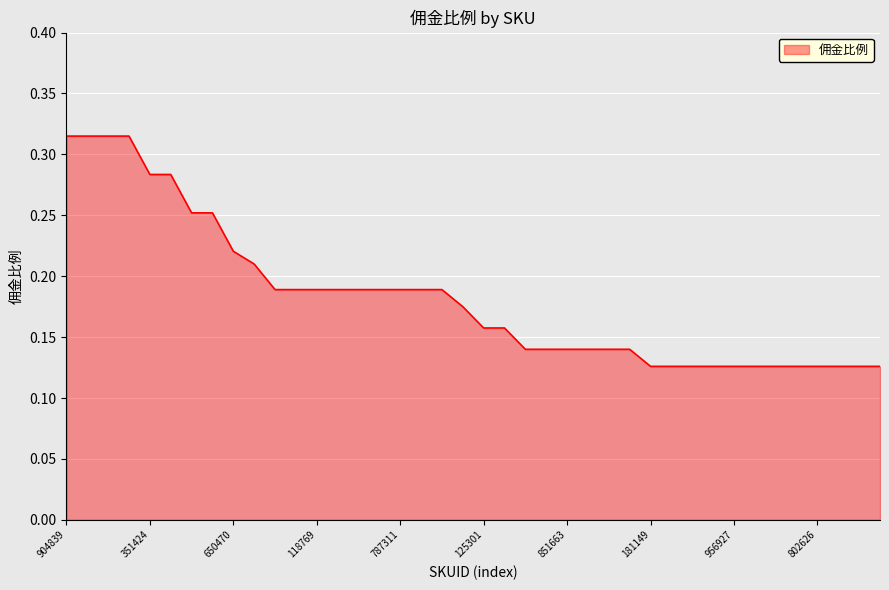

True or false: the data has more than 0 interior local peaks.

False